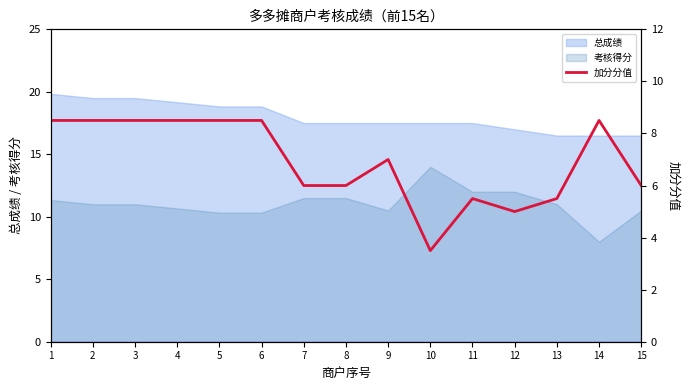

Approximately how many times larger is the value at 15 compared to 7?

1.0